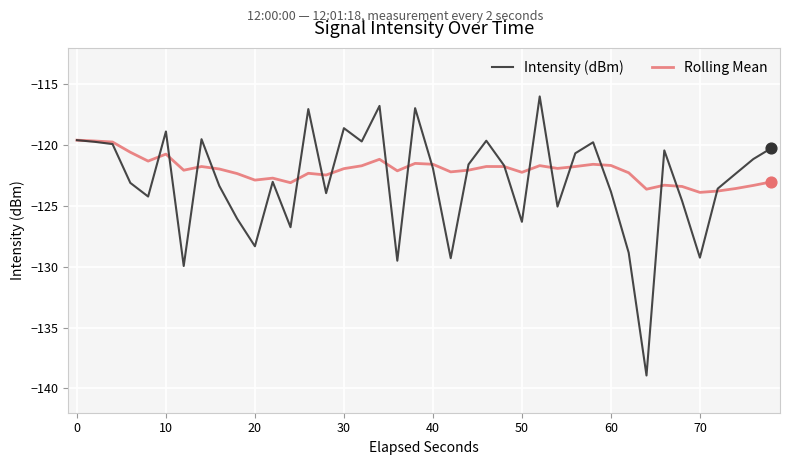

Which series has the largest range (max minus min)?

Intensity (dBm)